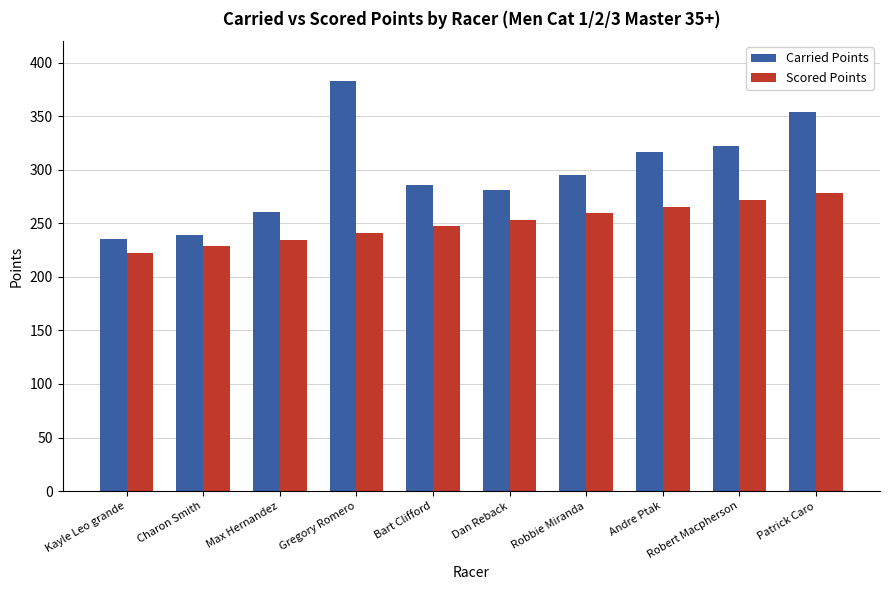

How many values in the Carried Points series exceed 295?

5